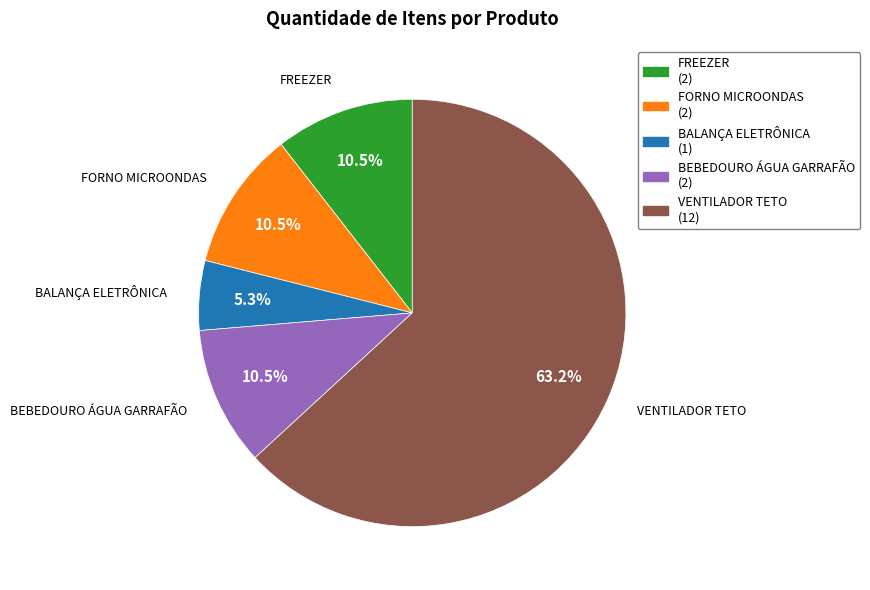

Between FORNO MICROONDAS and VENTILADOR TETO, which is larger?

VENTILADOR TETO